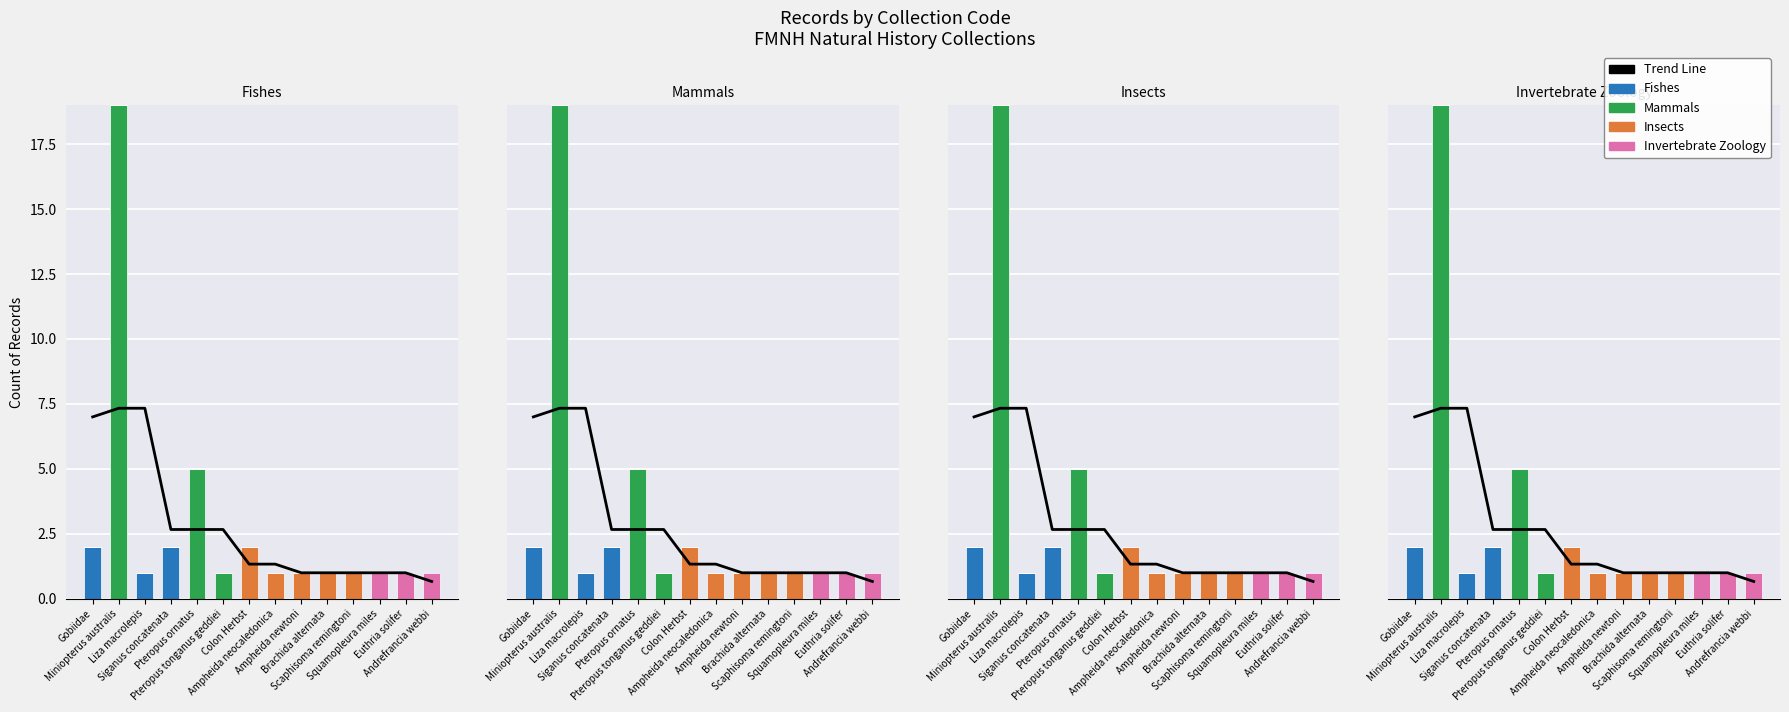

True or false: Invertebrate Zoology has a value of 0.0 at Liza macrolepis.

True